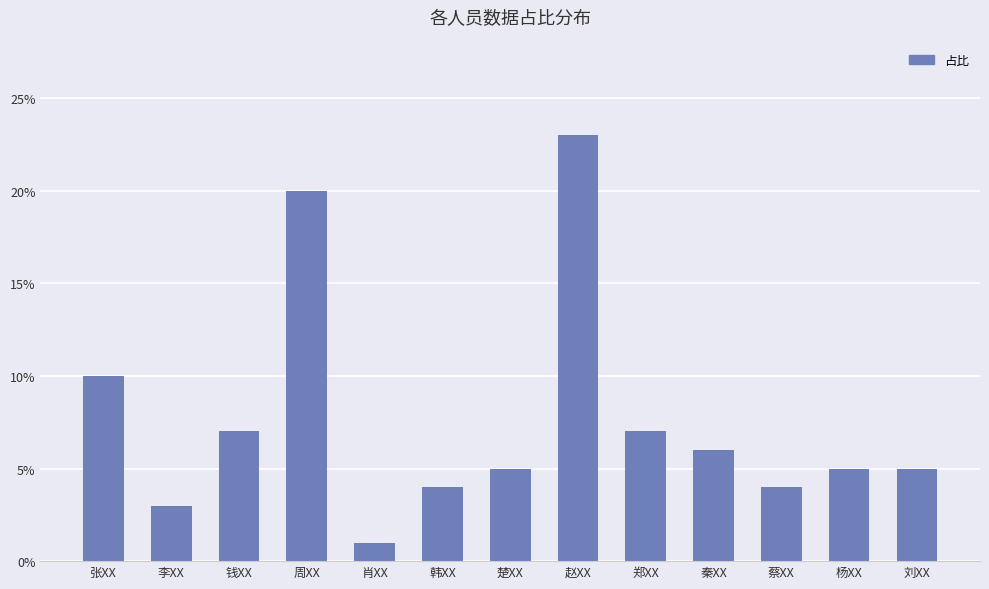

Does the chart contain any negative values?

No